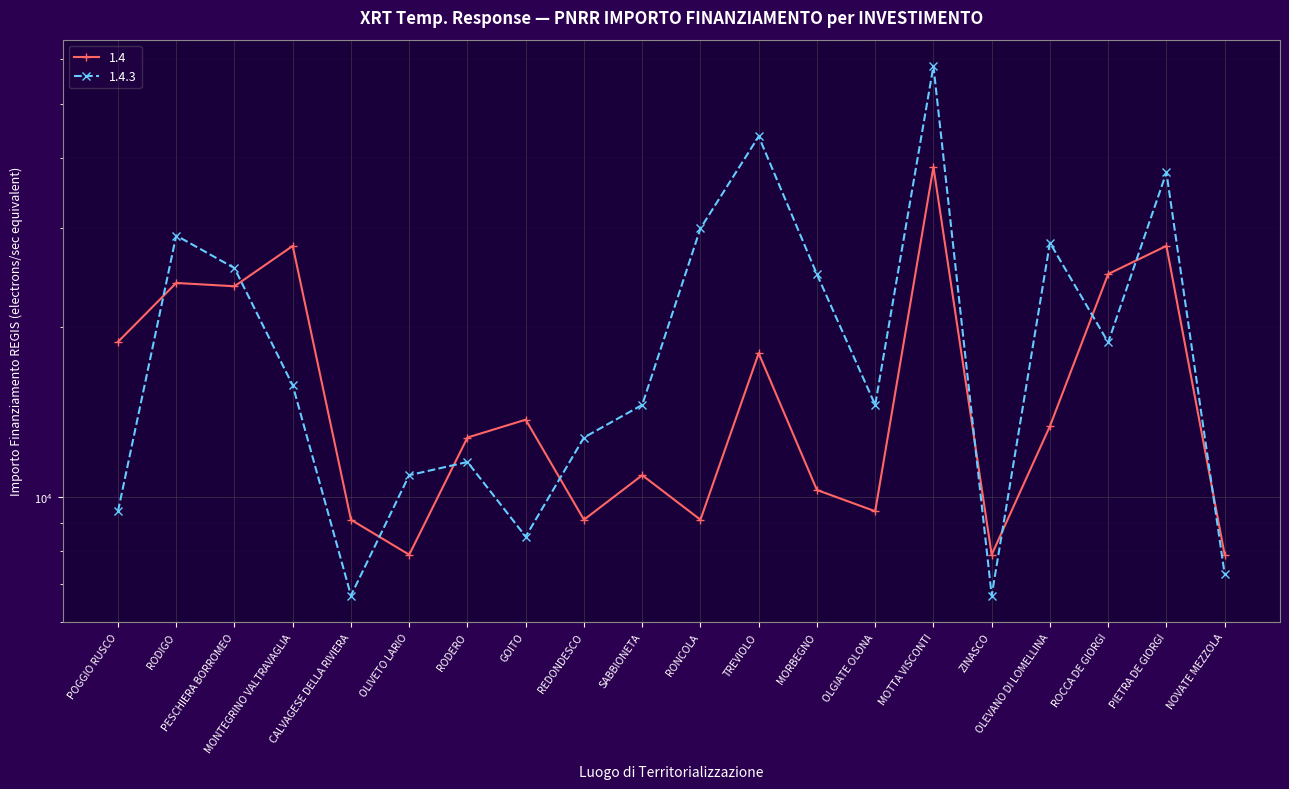

What is the smallest value displayed?

6677